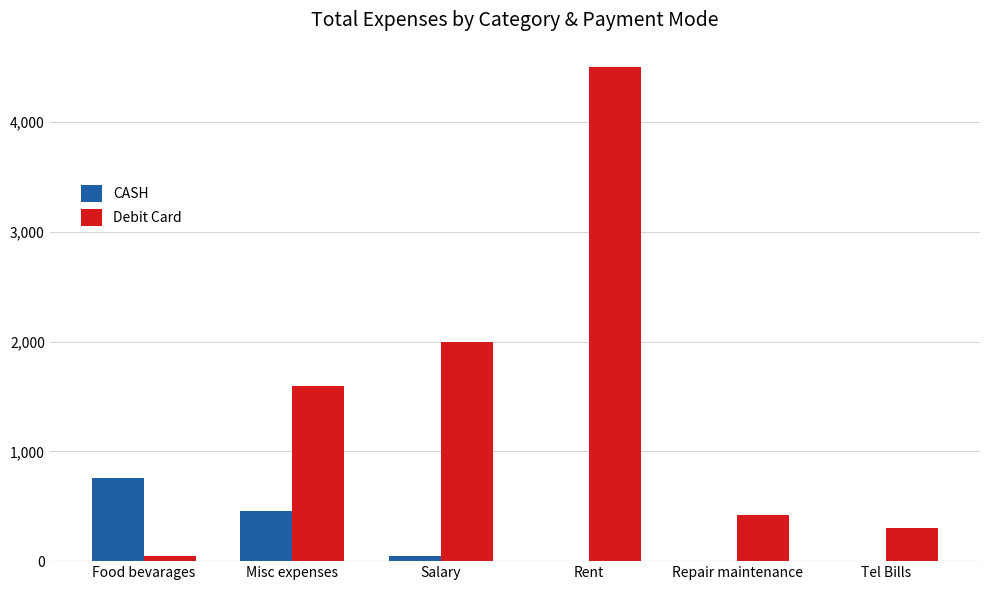

Which label corresponds to the largest value in the chart?

Rent